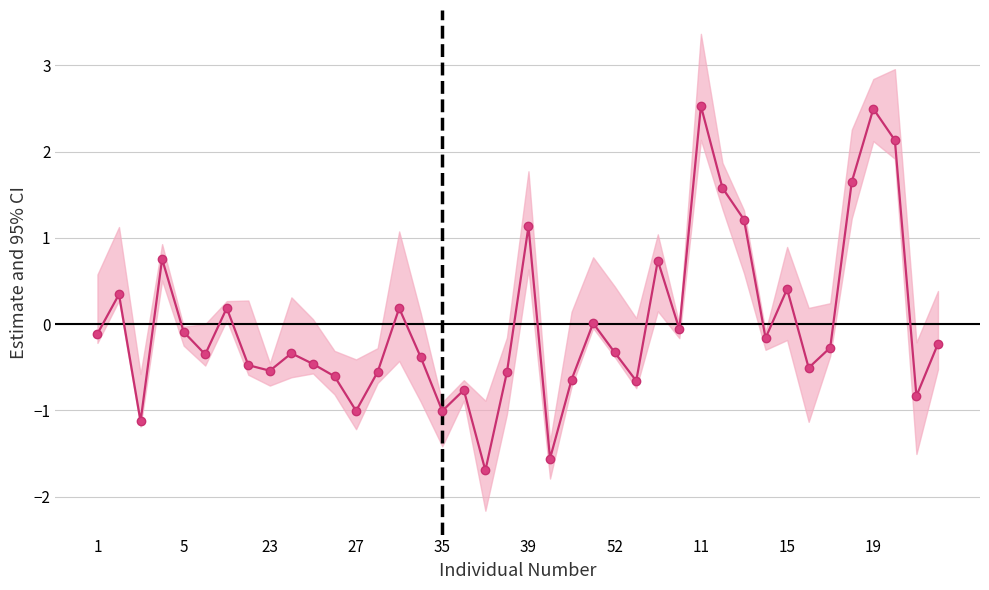

Is it true that the value at 27 is -1.5?

False